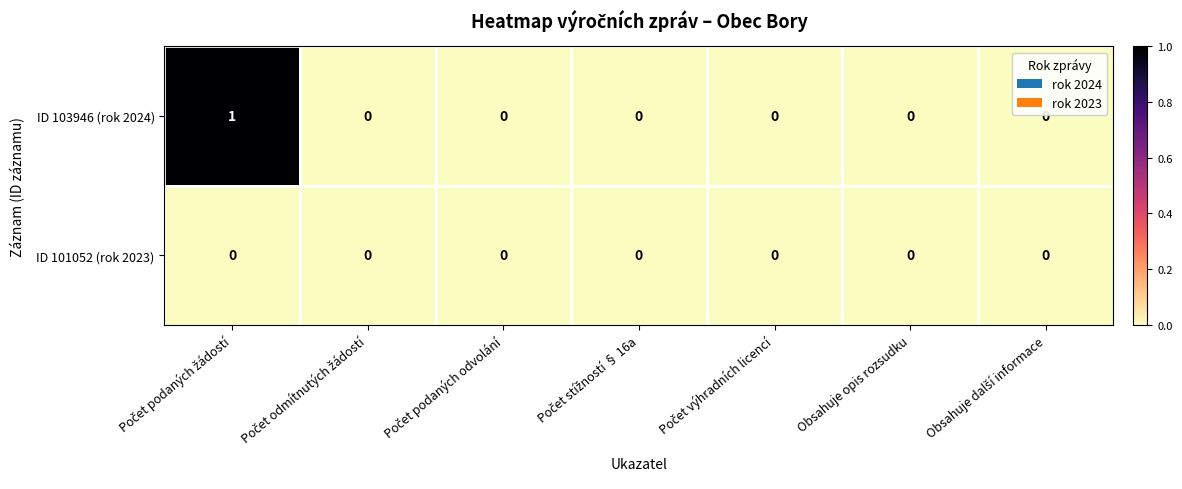

Which series has the largest total across all categories?

ID 103946 (rok 2024)